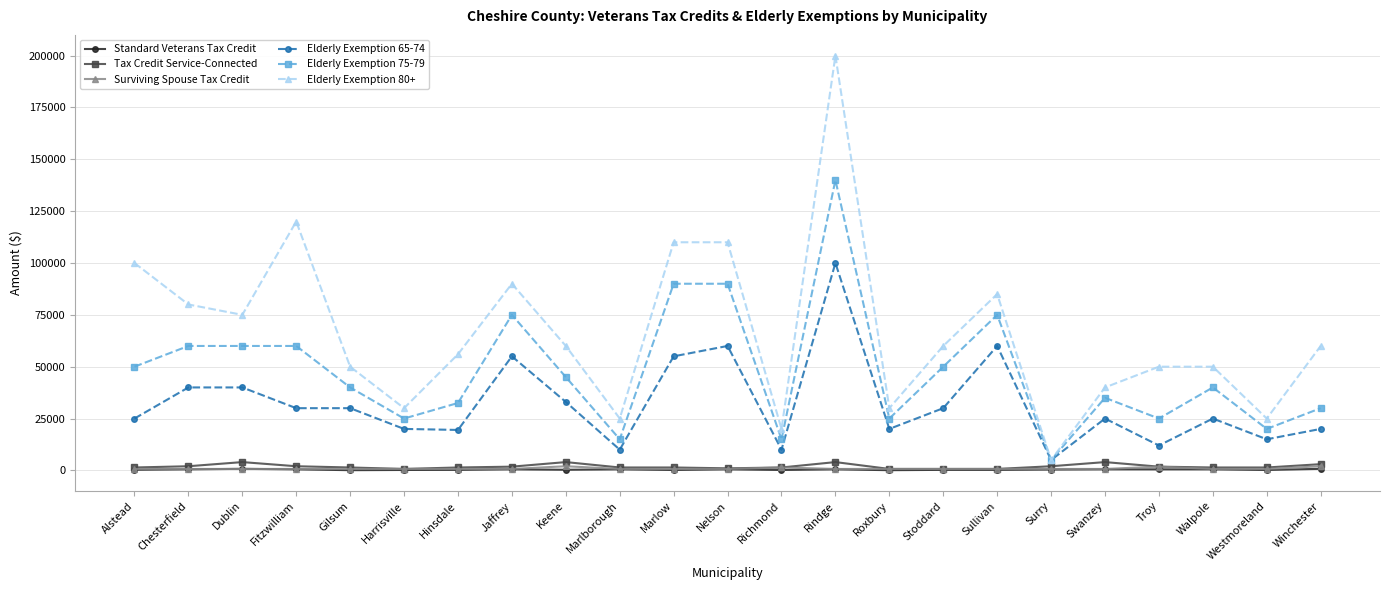

Between Chesterfield and Sullivan, which series saw the biggest shift?

Elderly Exemption 65-74